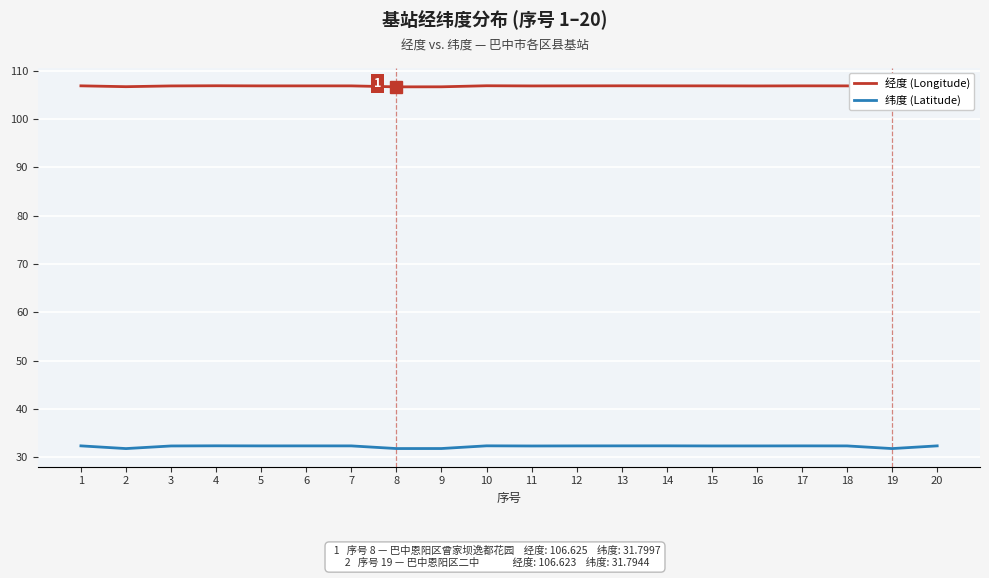

At how many categories does at least one series exceed 36?

20